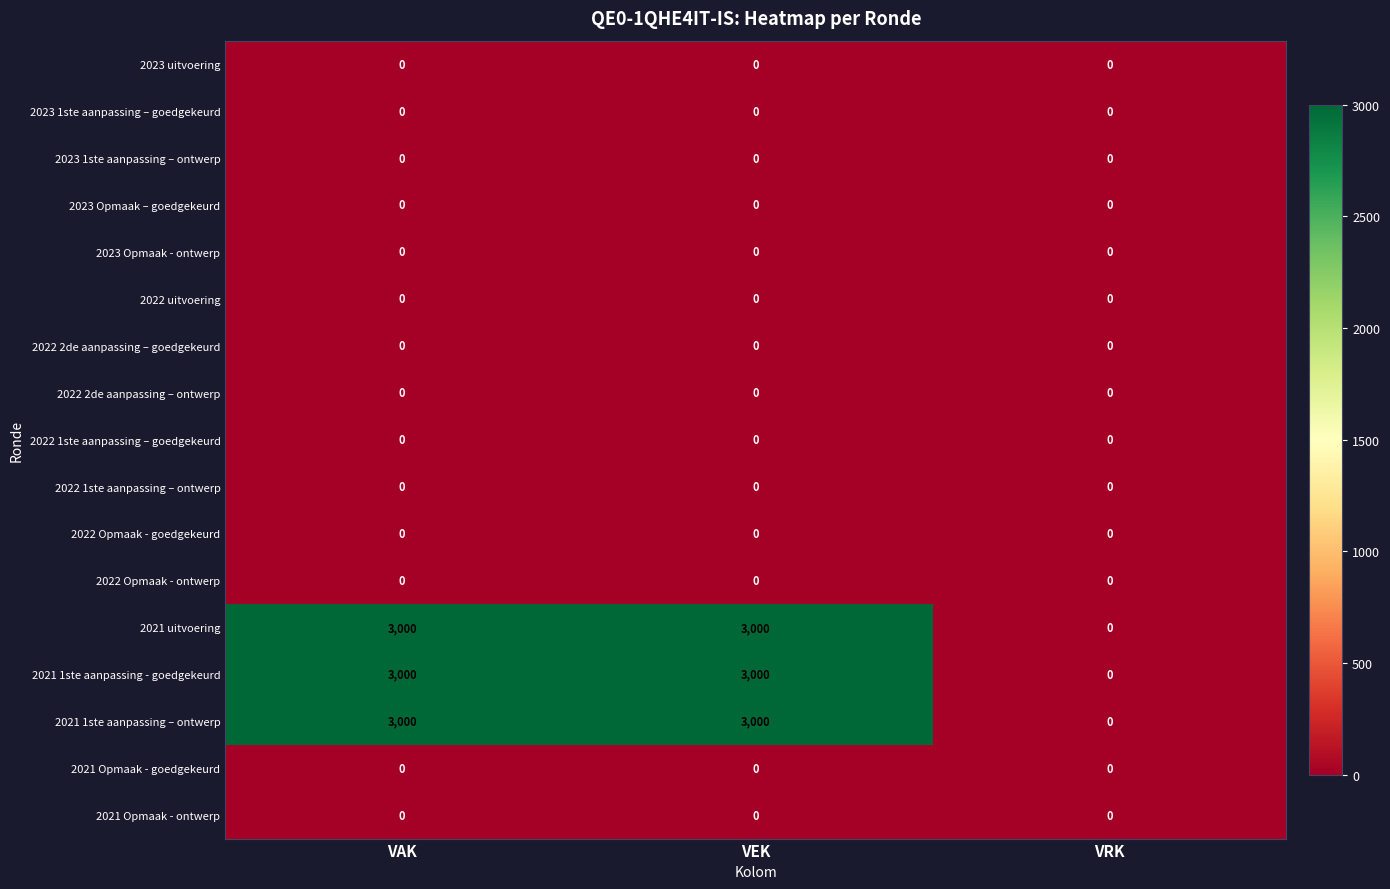

True or false: 2022 Opmaak - goedgekeurd has a value of 0 at VRK.

True